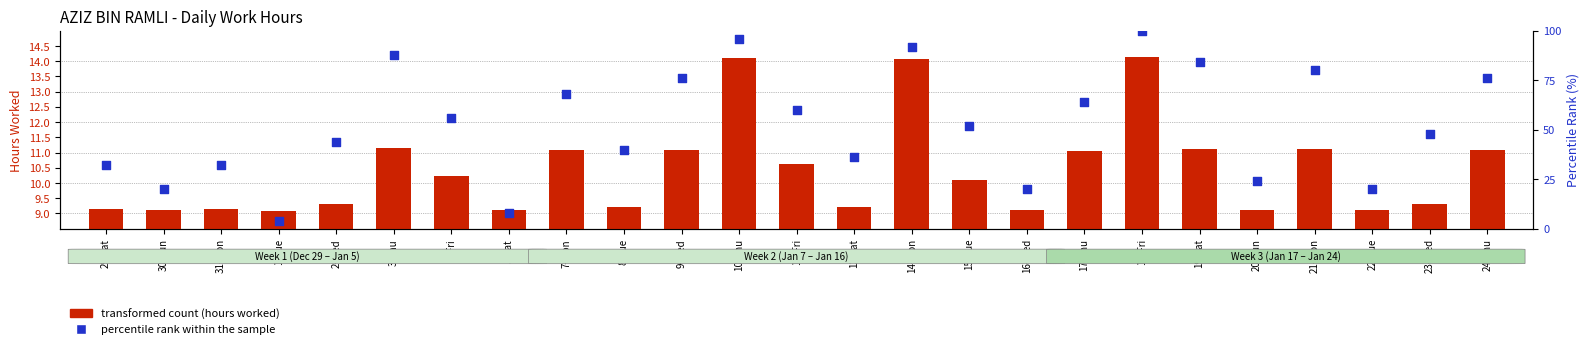

Which series has the largest total across all categories?

percentile rank within the sample